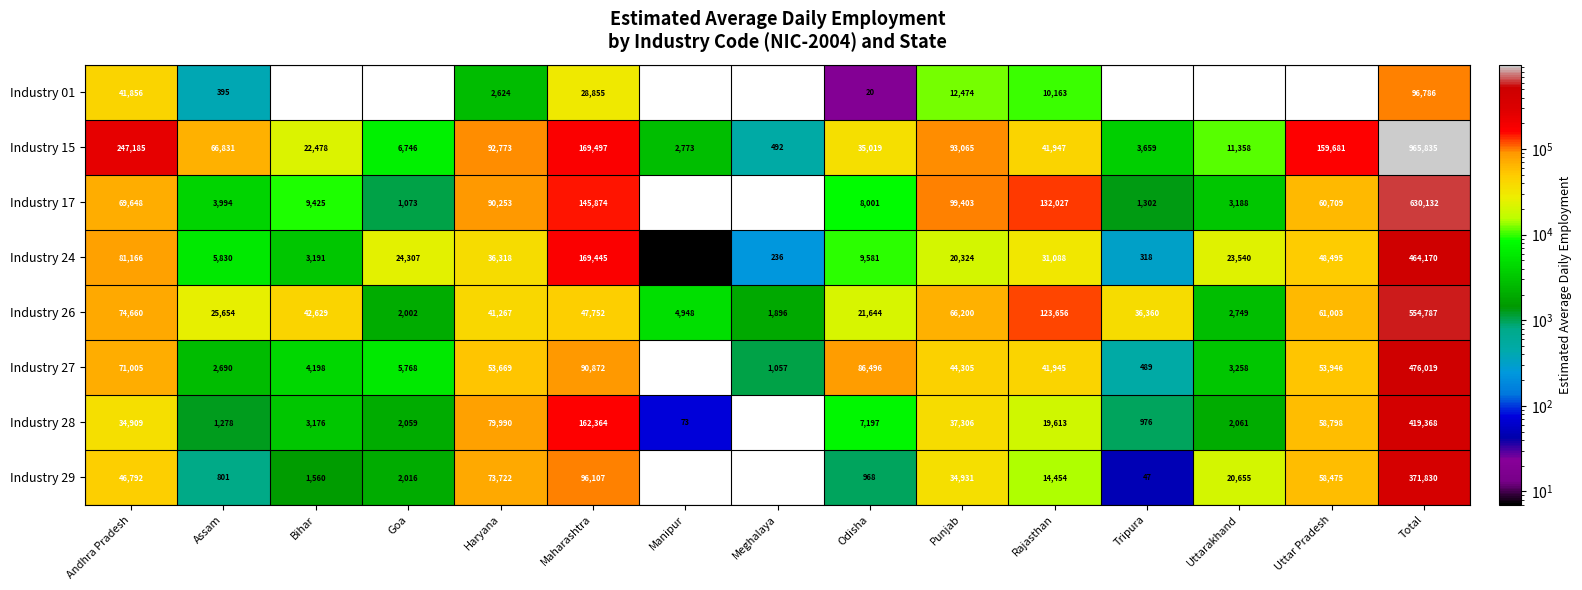

Which series changed the most between Haryana and Punjab?

Industry 28